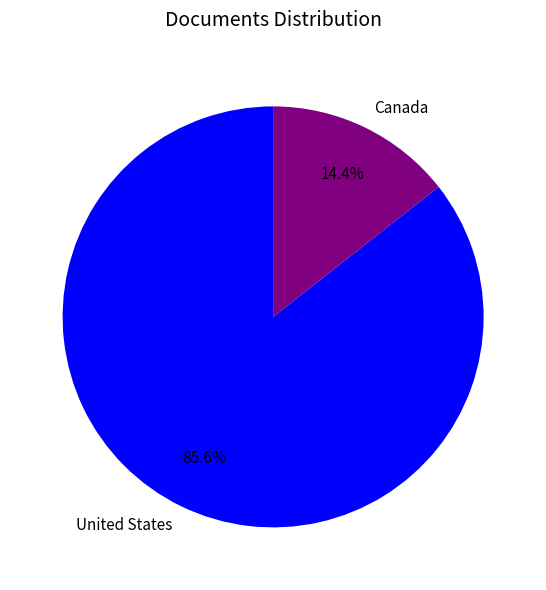

To the nearest percent, what is the difference between the Canada and United States slice percentages?

71%